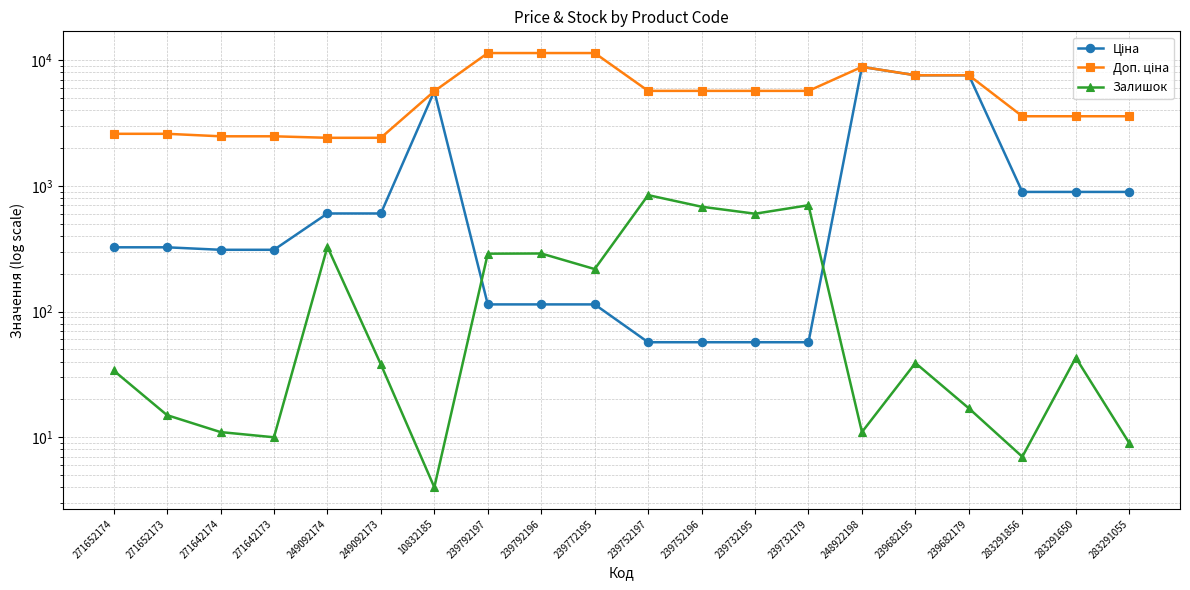

At how many categories does at least one series exceed 9438?

3